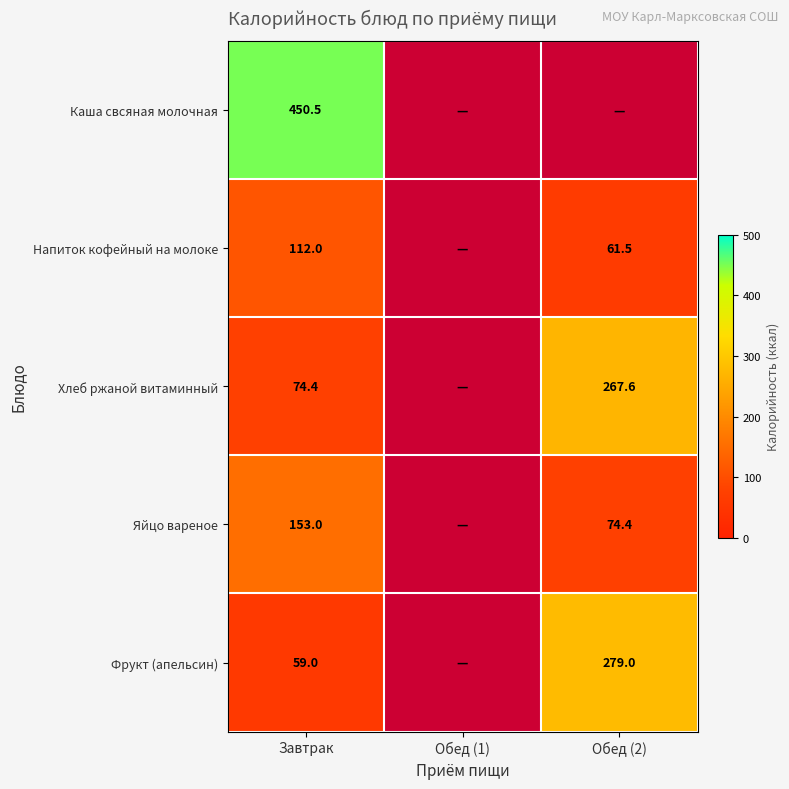

Is the value of Напиток кофейный на молоке at Завтрак greater than the value of Яйцо вареное at Обед (2)?

Yes